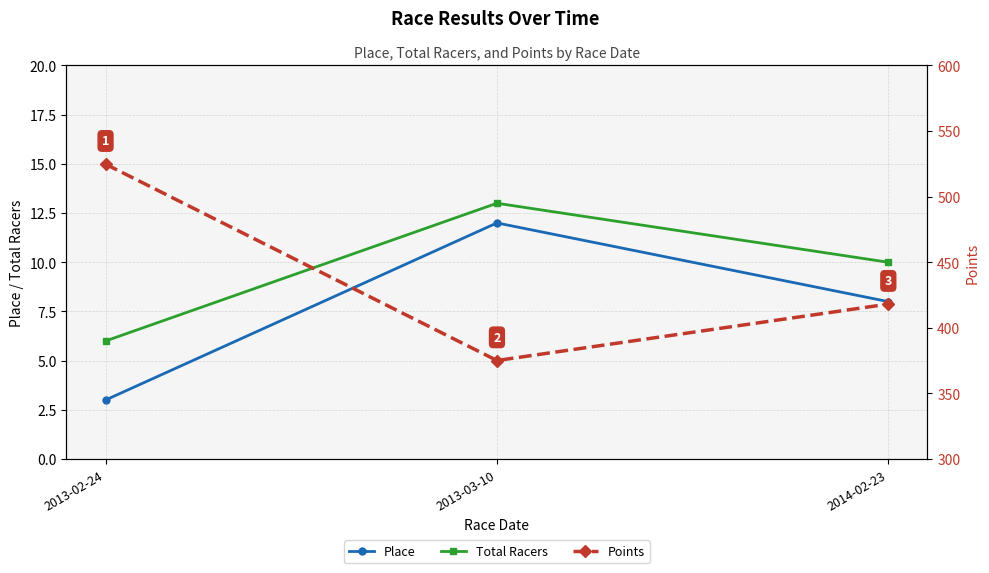

List the series in order of their peak value, highest first.

Points, Total Racers, Place